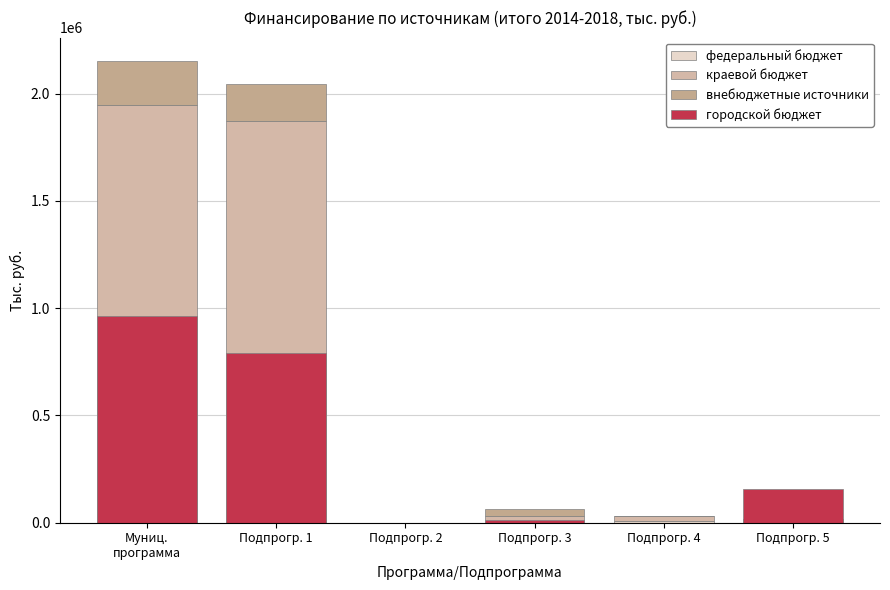

What are all the series names shown in the legend?

федеральный бюджет, краевой бюджет, внебюджетные источники, городской бюджет